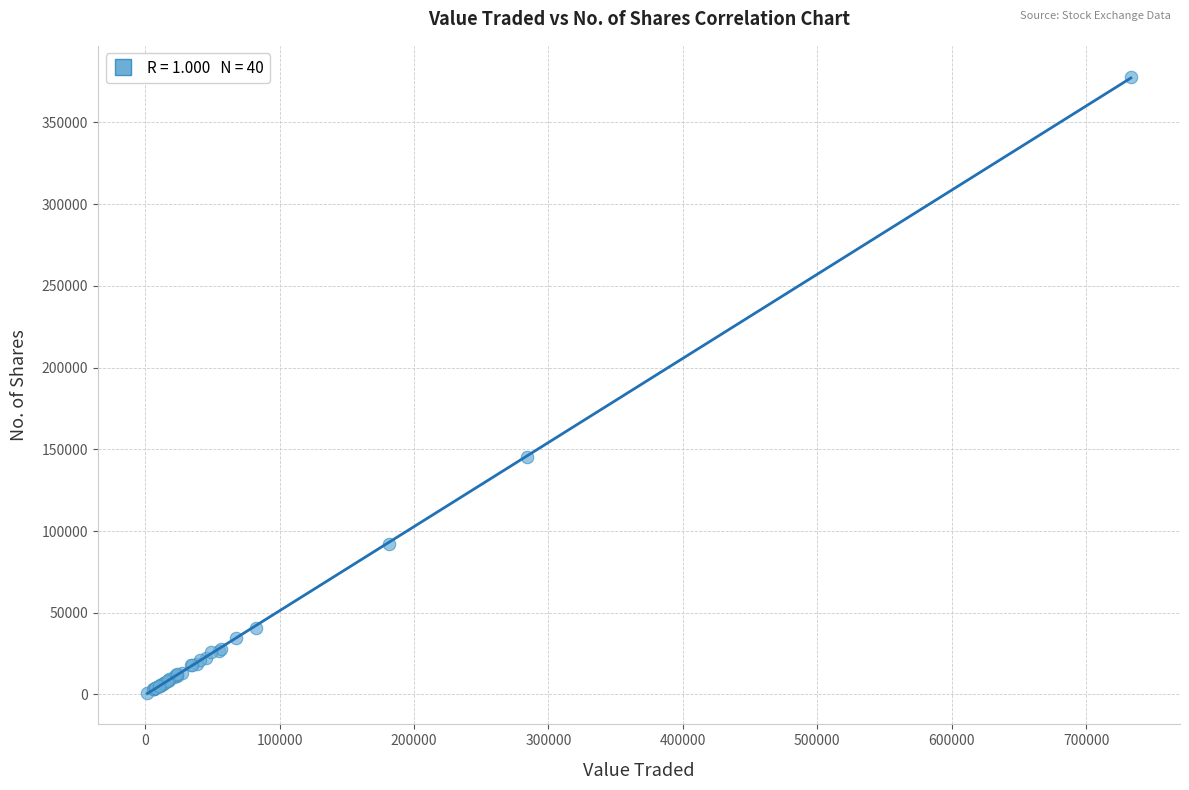

What Y value in the scatter plot is closest to 189384?

144976